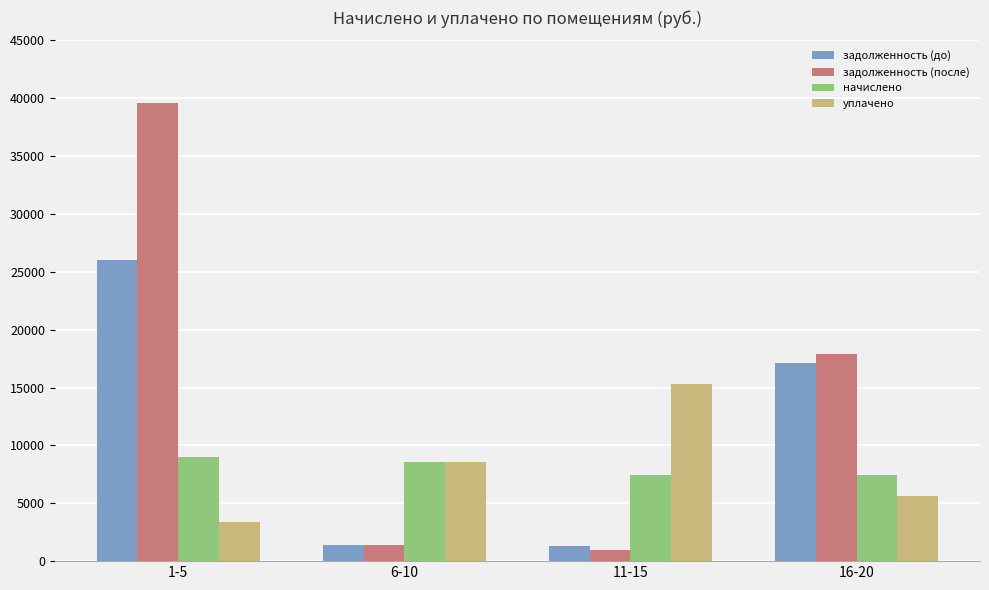

How many bars are there in each group?

4